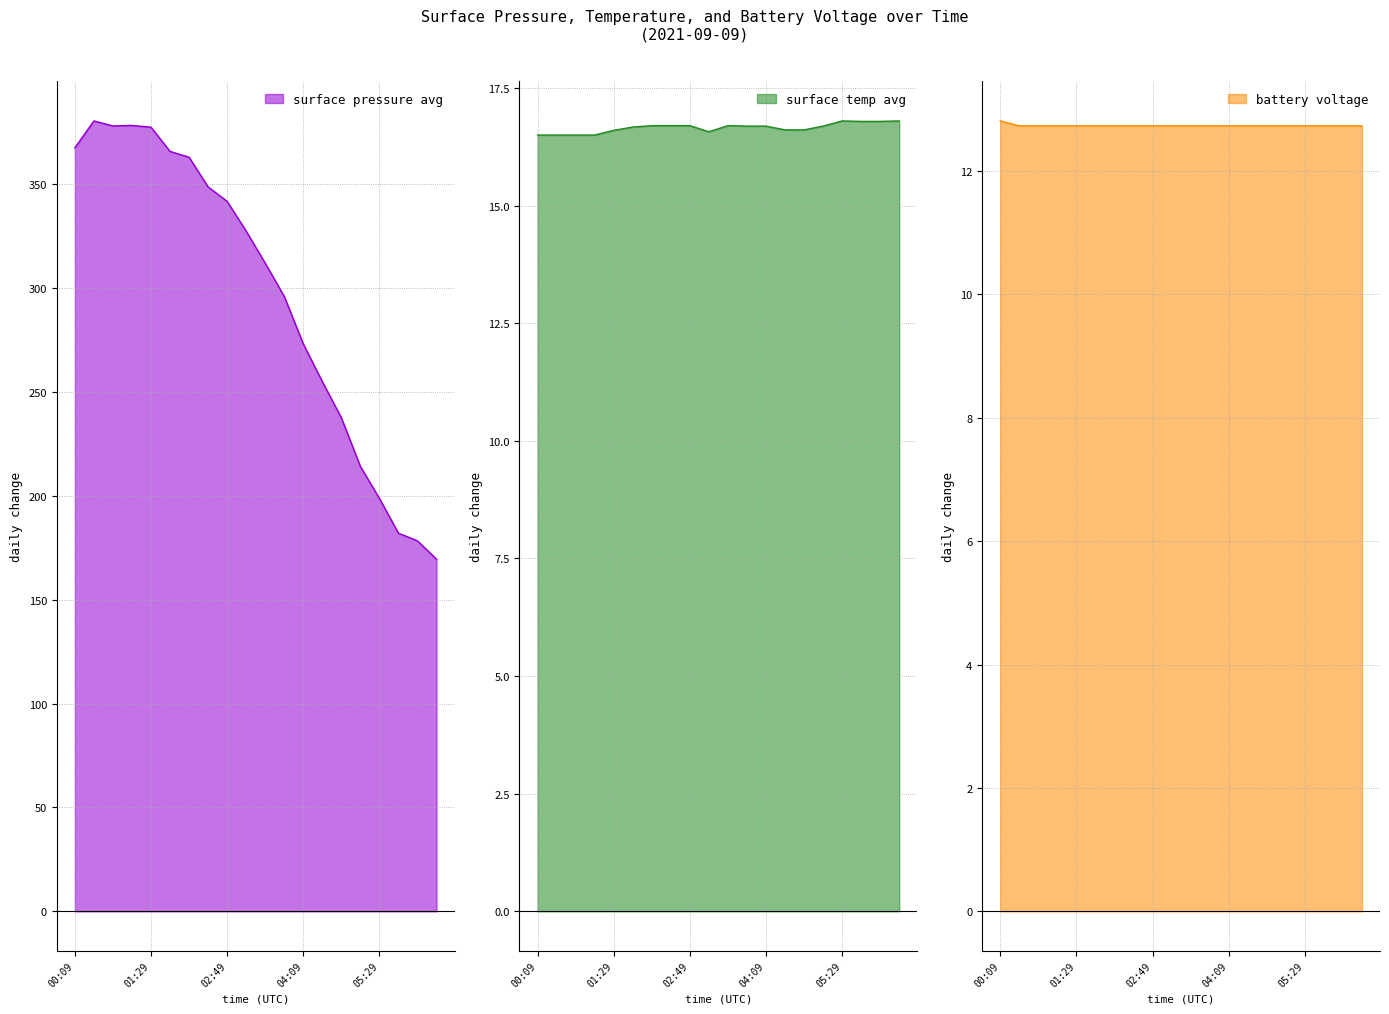

What position from the left is 03:29?

11